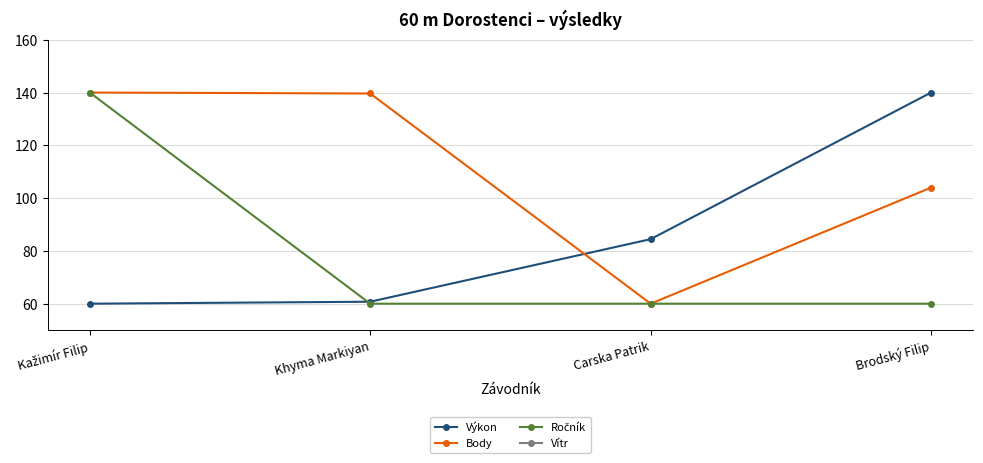

What is the total value across all series at Kažimír Filip?

339.1